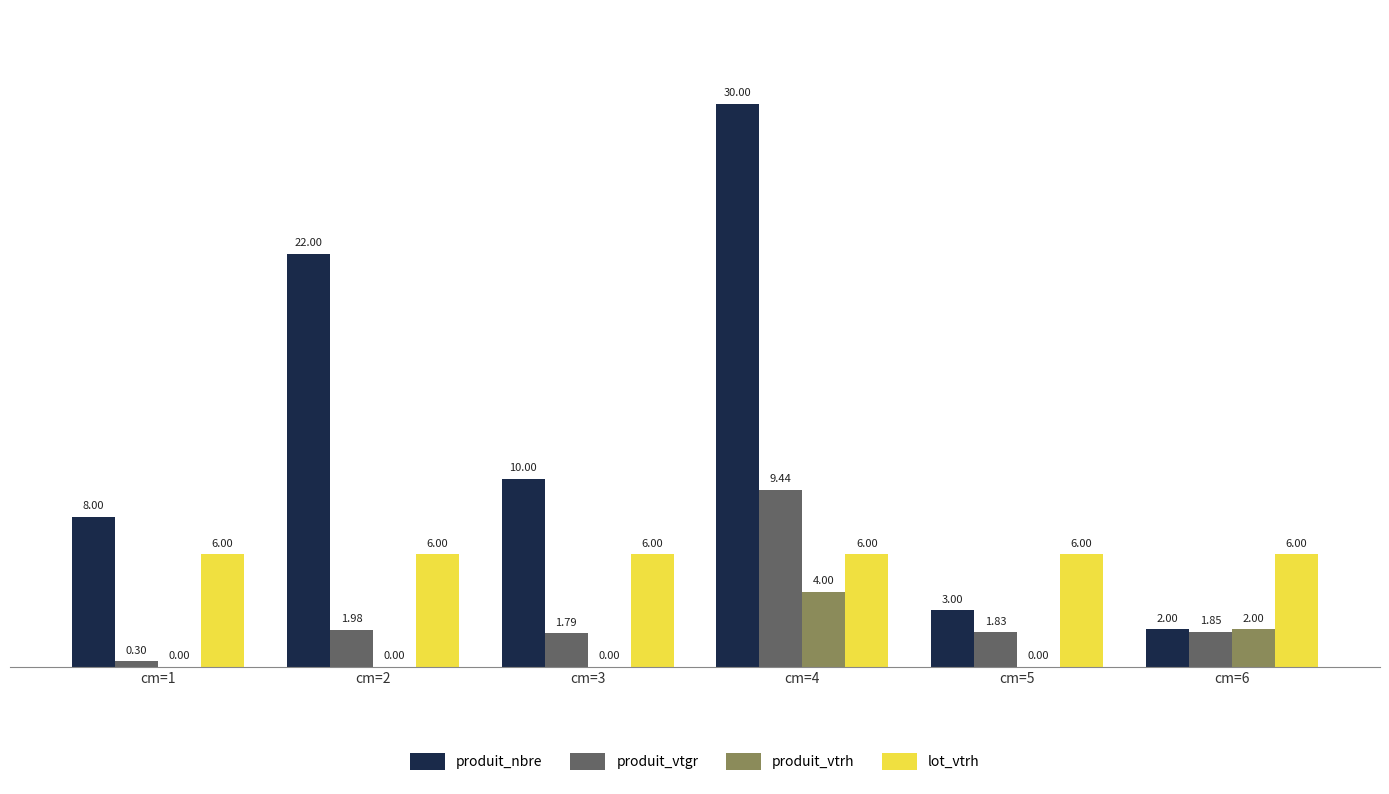

How many groups of bars are there?

6